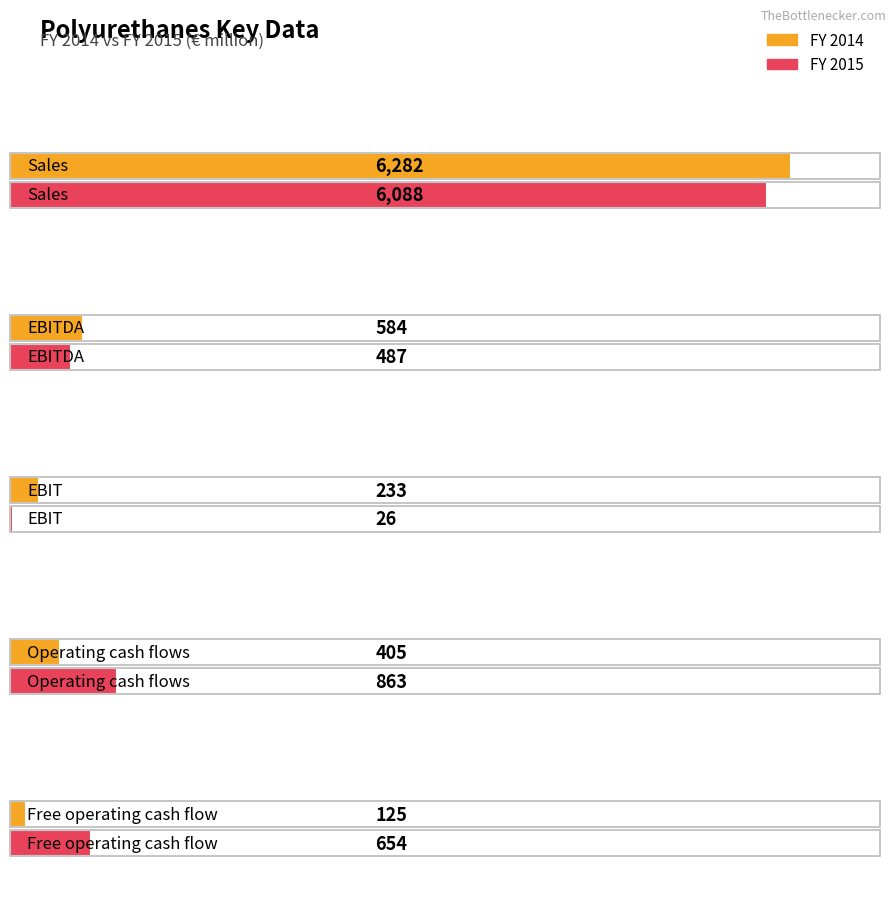

What is the difference between the second highest and second lowest values in the FY 2015 series?

376